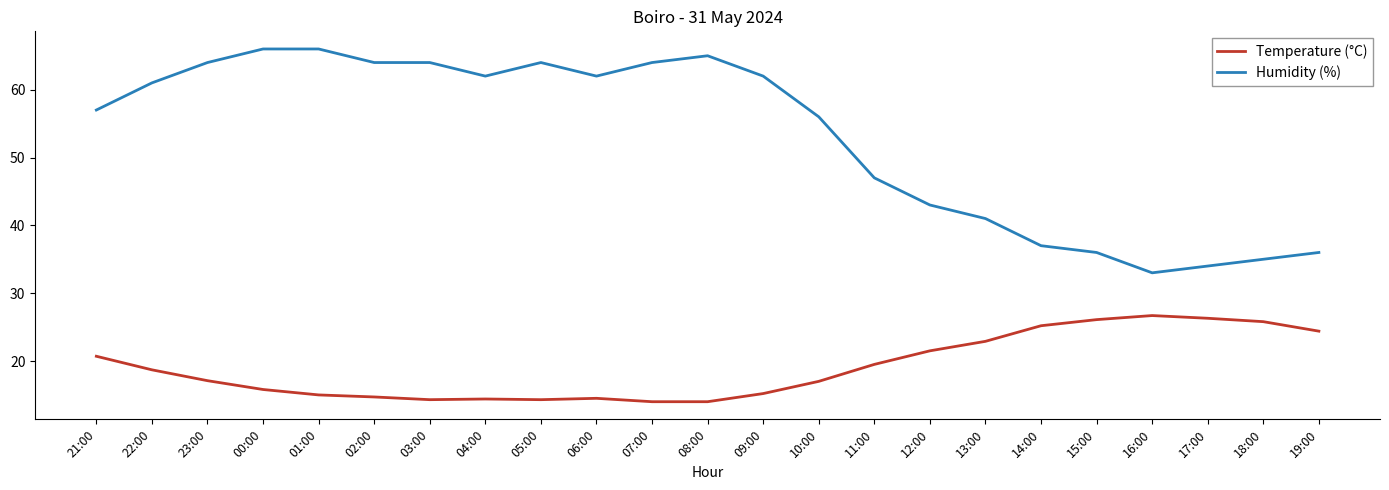

What is the lowest value of the Temperature (°C) series?

14.0